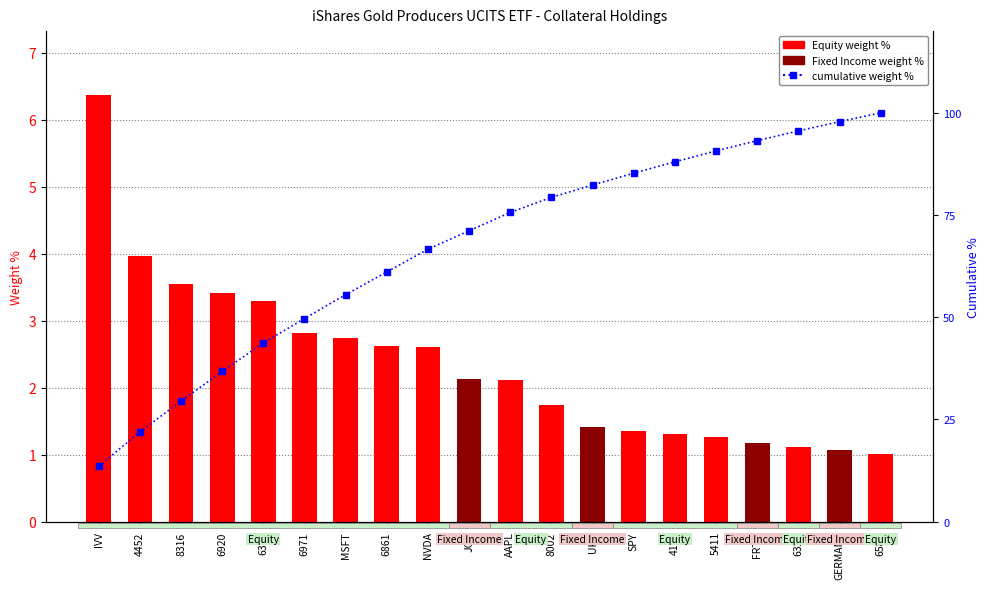

What is the smallest value displayed?

13.5